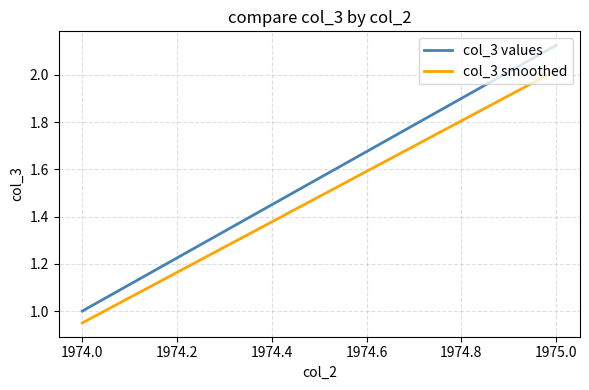

Rank the series at 1975.0 from lowest to highest value.

col_3 smoothed, col_3 values